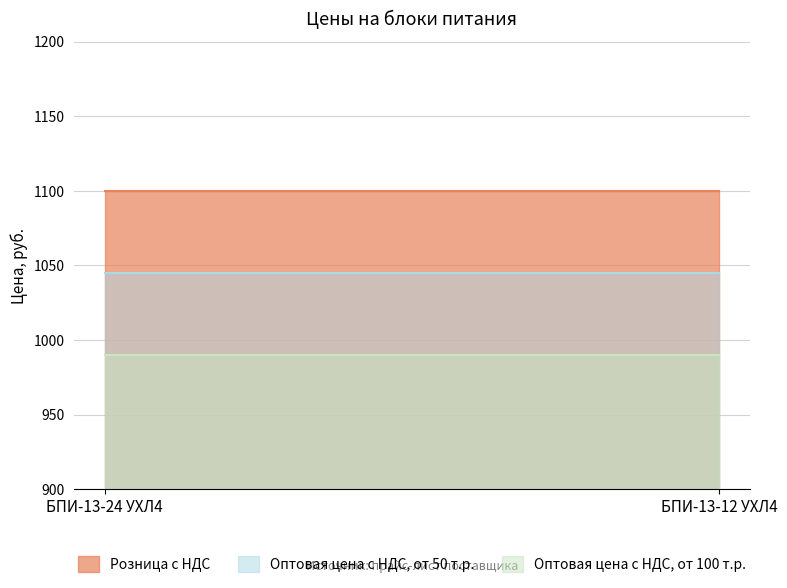

At БПИ-13-12 УХЛ4, list the series in order from largest to smallest.

Розница с НДС, Оптовая цена с НДС, от 50 т.р., Оптовая цена с НДС, от 100 т.р.